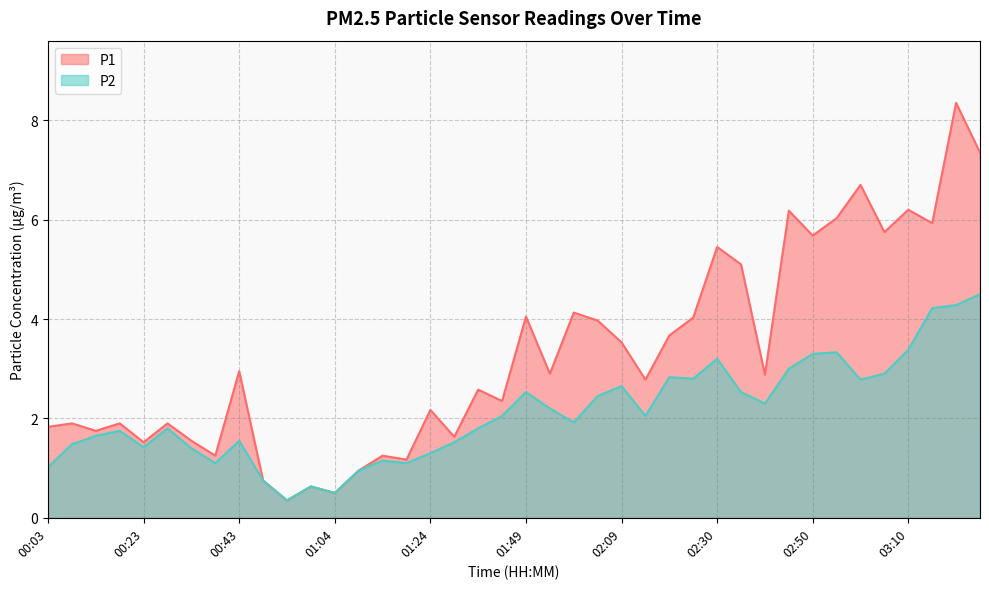

True or false: P1 and P2 cross at least once.

False